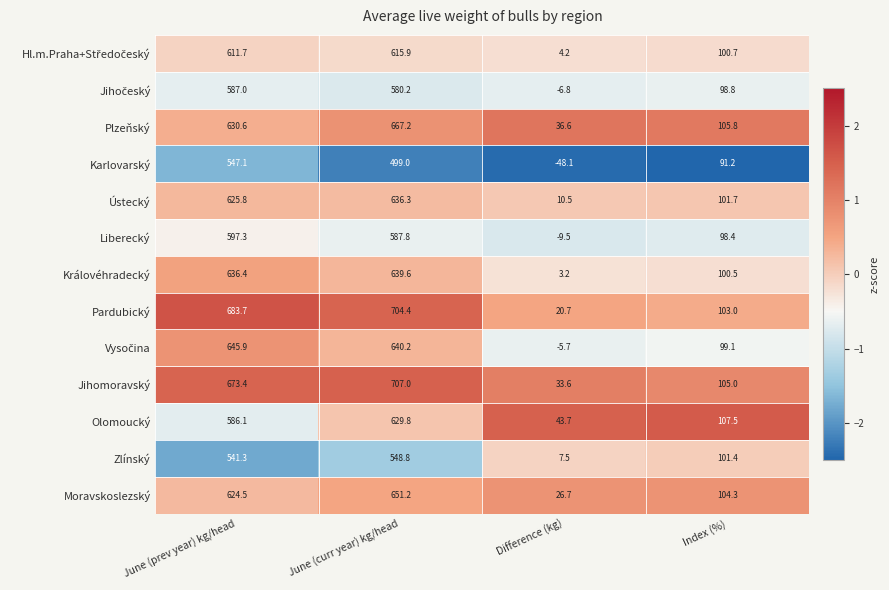

The Karlovarský series shows -48.1 at Difference (kg). True or false?

True